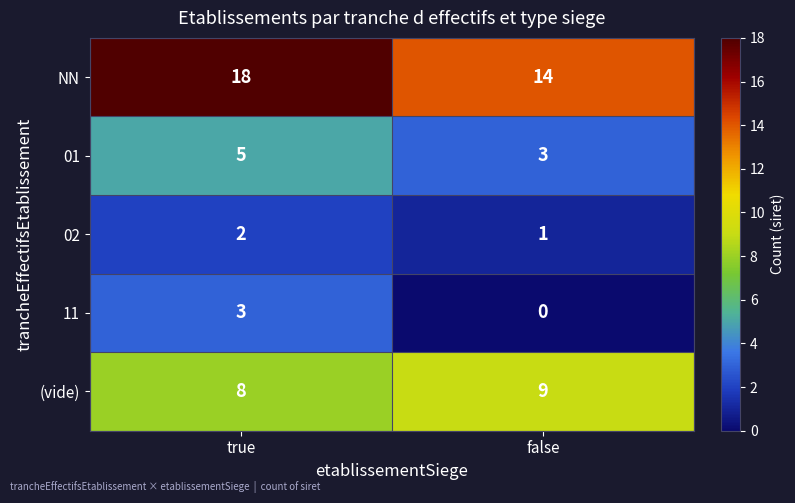

Is it true that NN equals 18 at true?

True